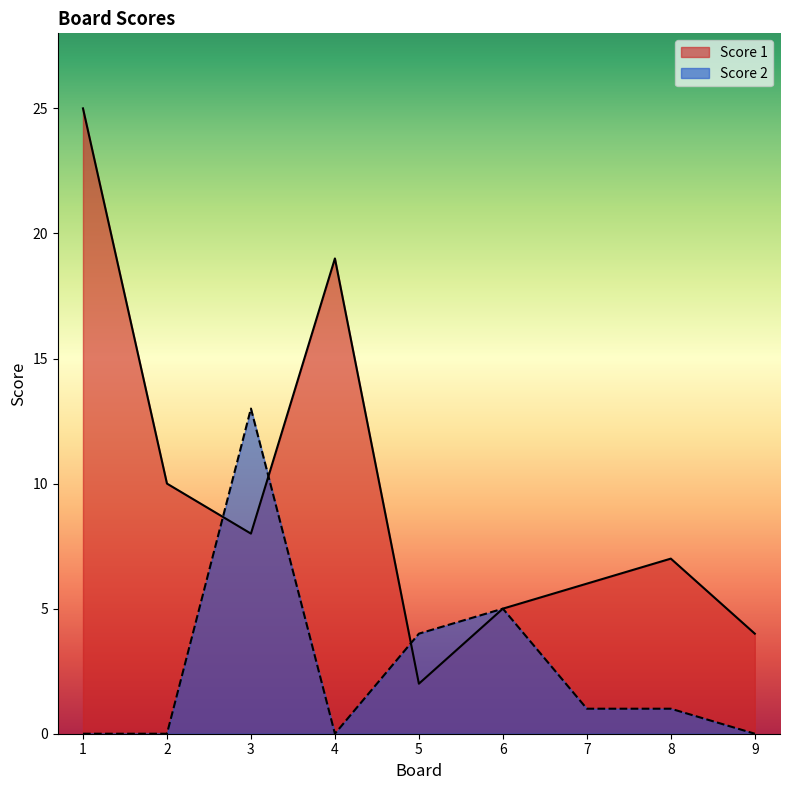

At 6, list the series in order from largest to smallest.

Score 1, Score 2